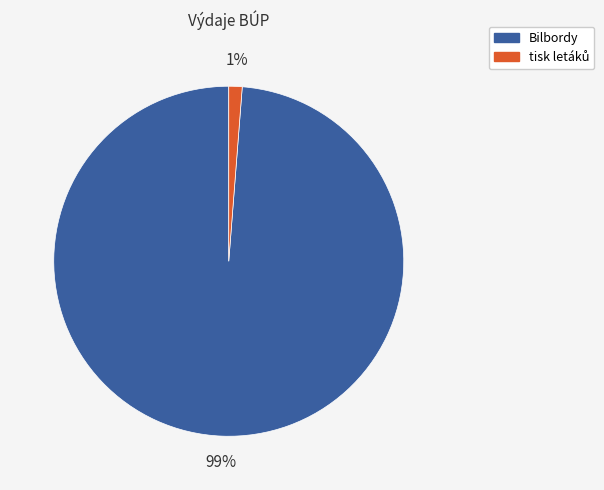

To the nearest percent, what is the average slice percentage?

50%